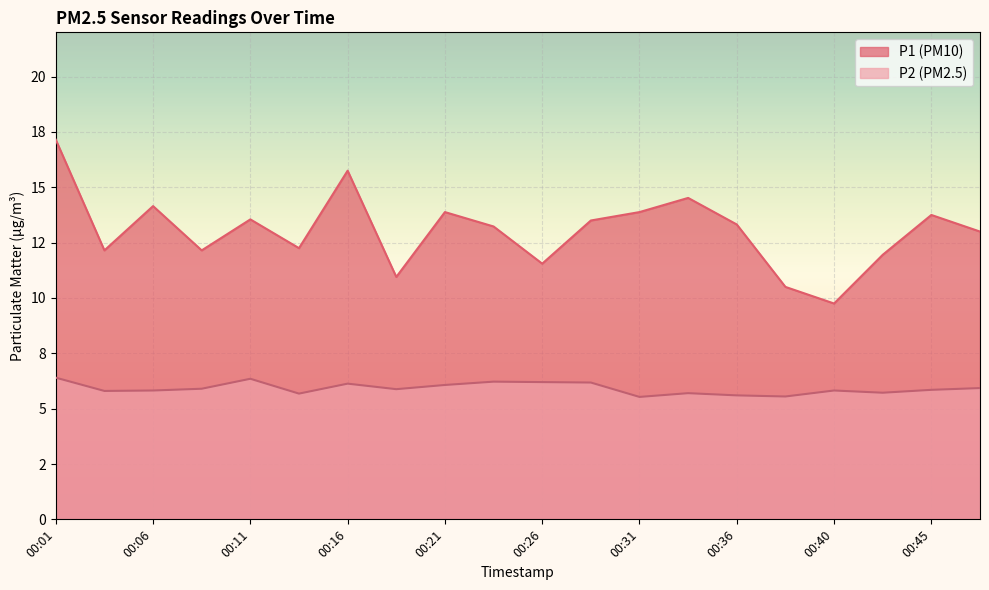

Between 00:11 and 00:33, which series saw the biggest shift?

P1